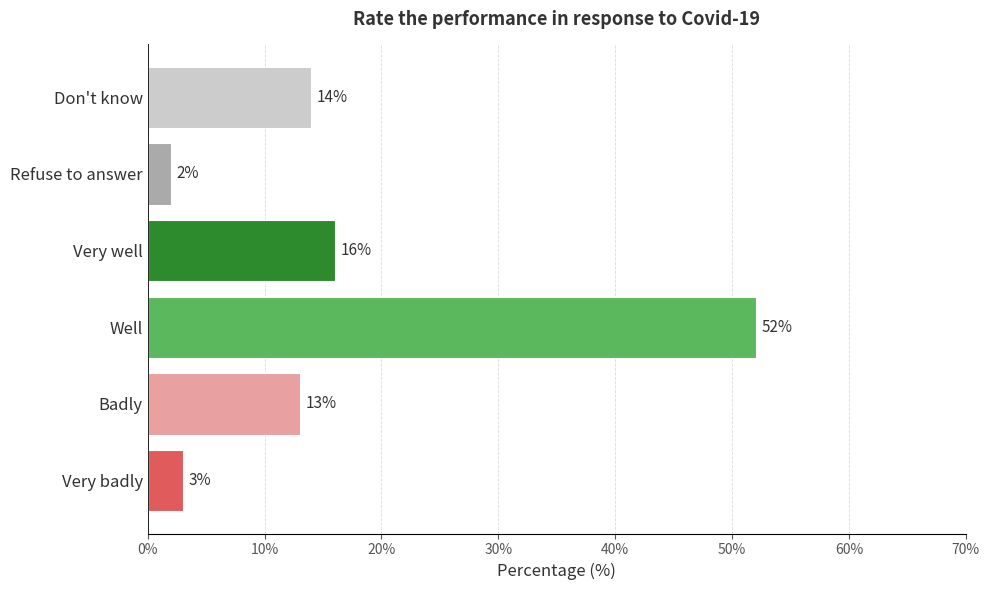

Which has a higher value, Very well or Refuse to answer?

Very well